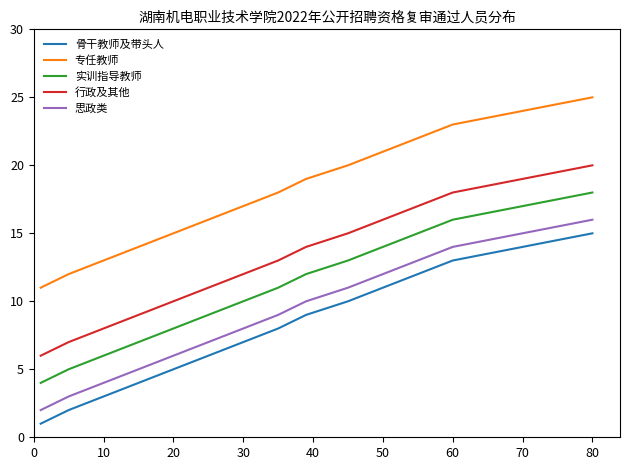

True or false: 专任教师 and 行政及其他 intersect in this chart.

False